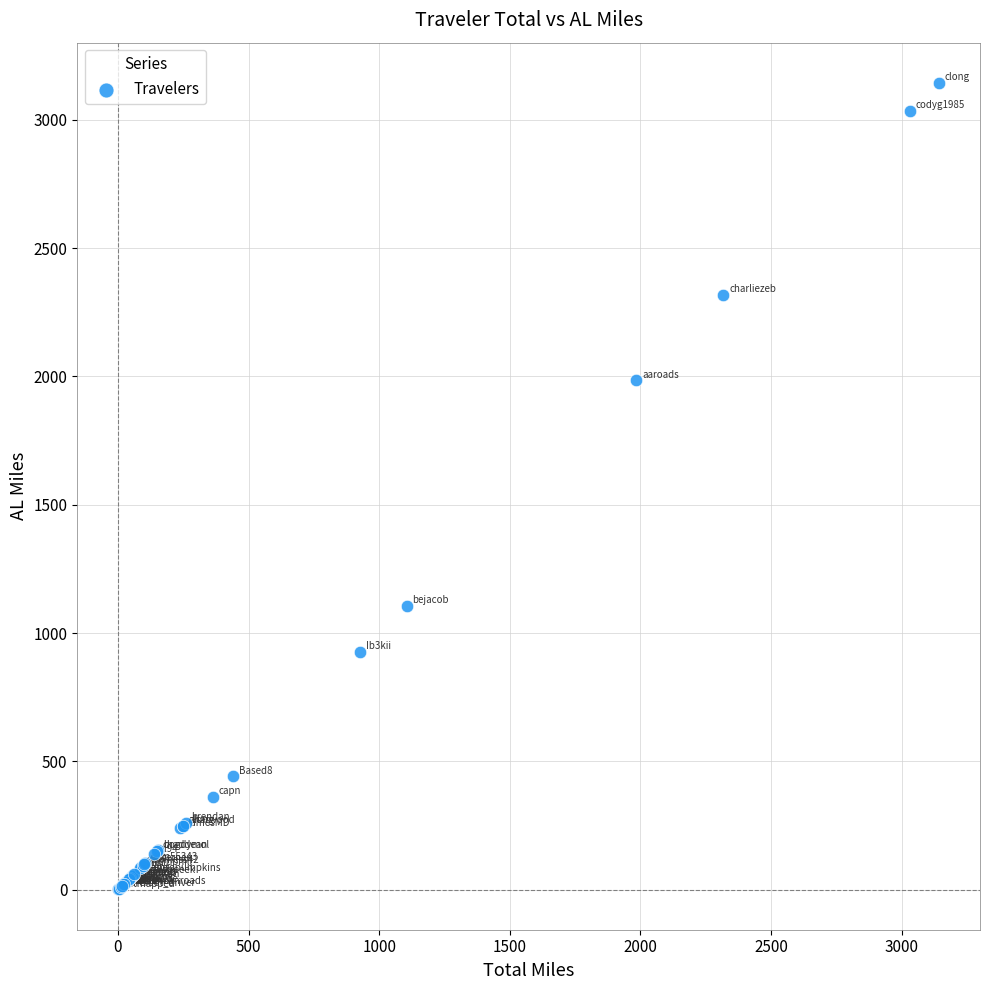

What Y value in the scatter plot is closest to 1572?

1984.5